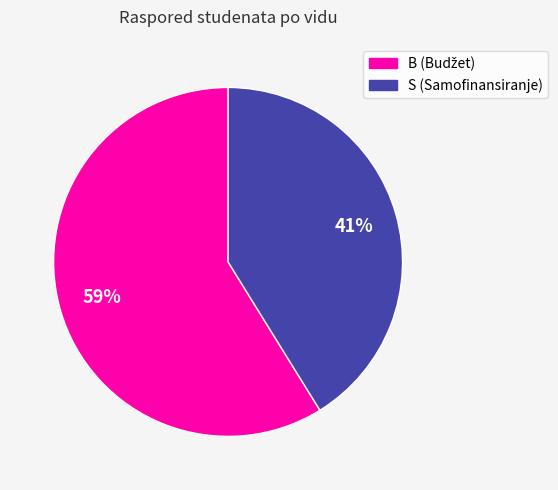

Is the sum of B and S greater than half?

Yes